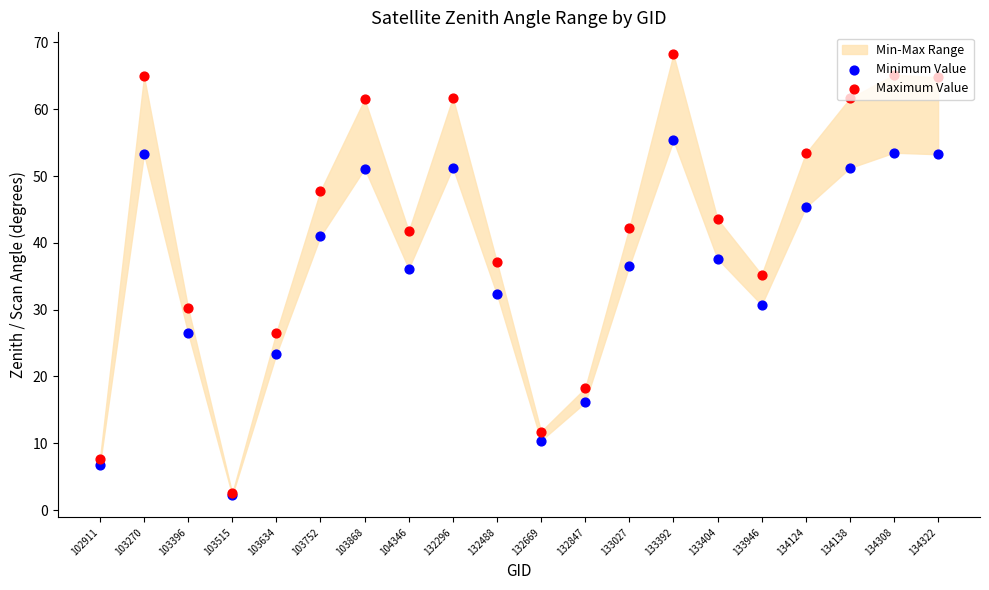

What is the total value across all series at 133404?

81.2